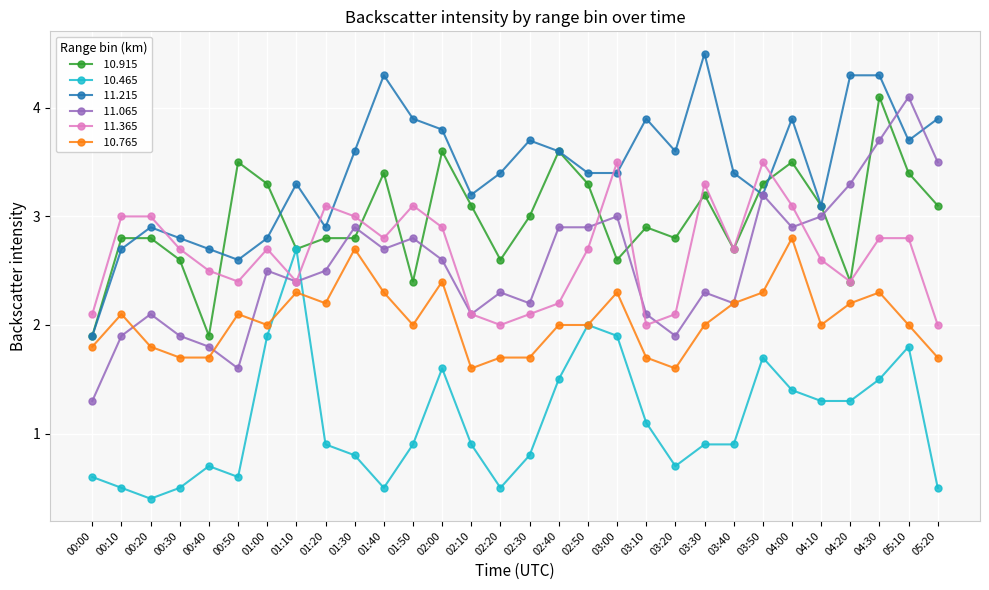

What is the total value across all series at 02:00?

16.9